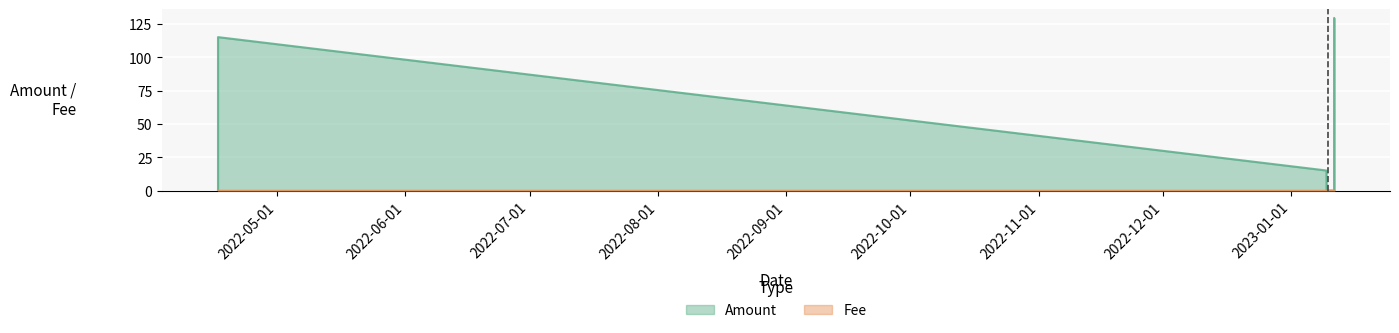

Does the chart display data point markers on the line(s)?

No